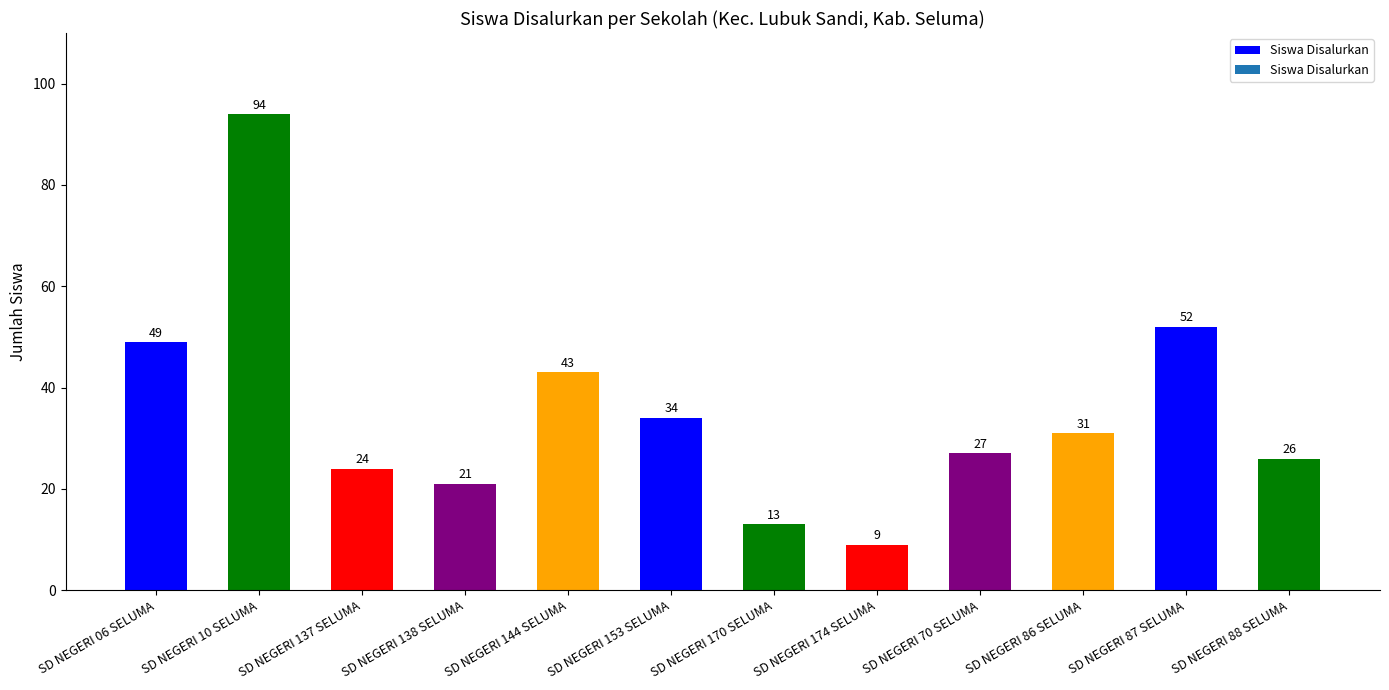

List the labels in order of value, smallest first.

SD NEGERI 174 SELUMA, SD NEGERI 170 SELUMA, SD NEGERI 138 SELUMA, SD NEGERI 137 SELUMA, SD NEGERI 88 SELUMA, SD NEGERI 70 SELUMA, SD NEGERI 86 SELUMA, SD NEGERI 153 SELUMA, SD NEGERI 144 SELUMA, SD NEGERI 06 SELUMA, SD NEGERI 87 SELUMA, SD NEGERI 10 SELUMA